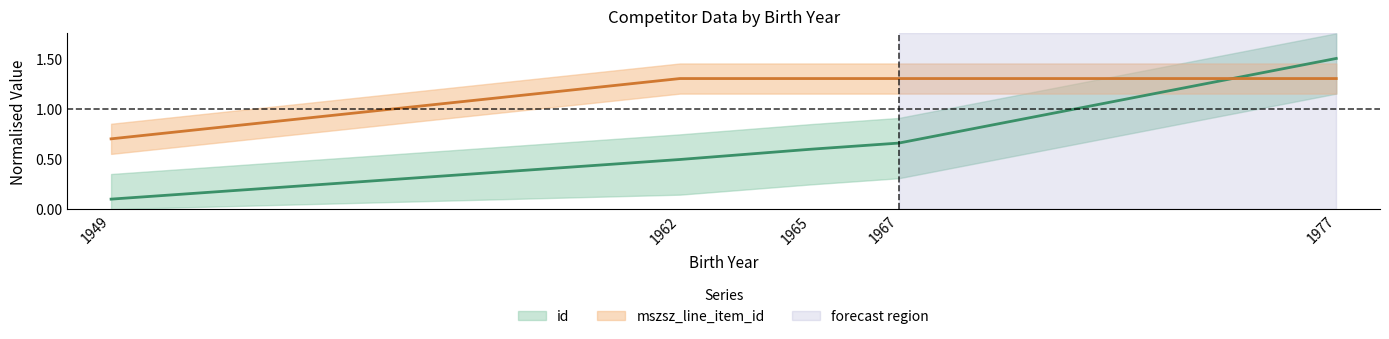

Is this an area chart (filled region under the line)?

No